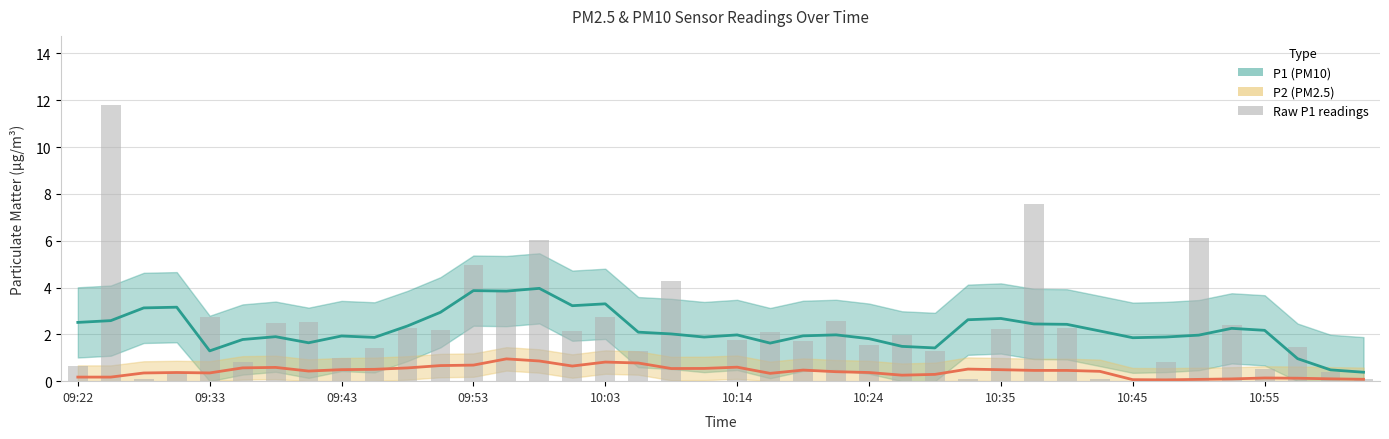

True or false: P2 (PM2.5) Estimate has a value of 0.7 at 30.

False